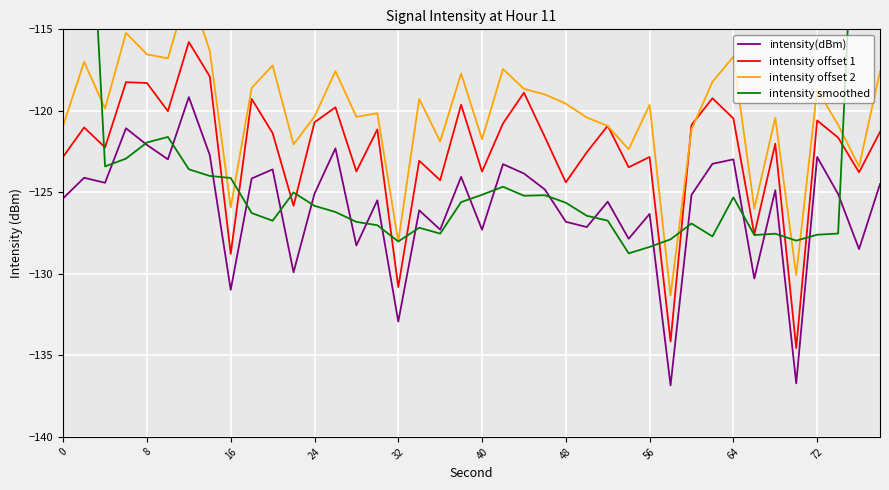

At which category does the chart reach its minimum across all series?

29